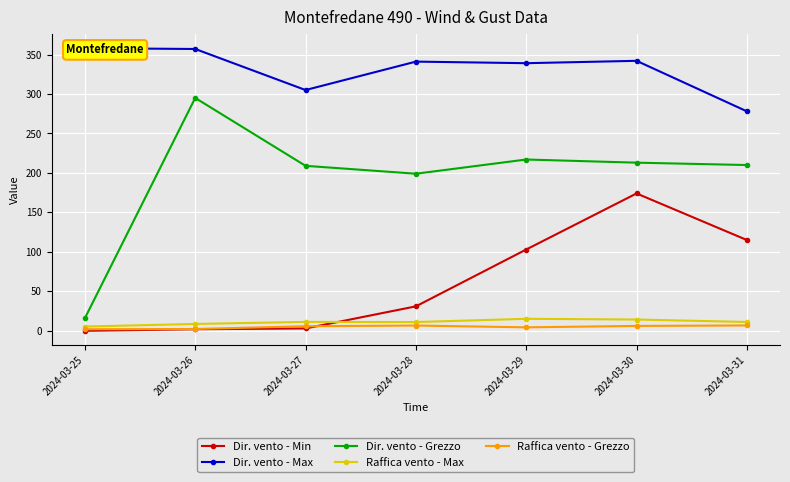

At which label does Dir. vento - Min reach its minimum?

2024-03-25